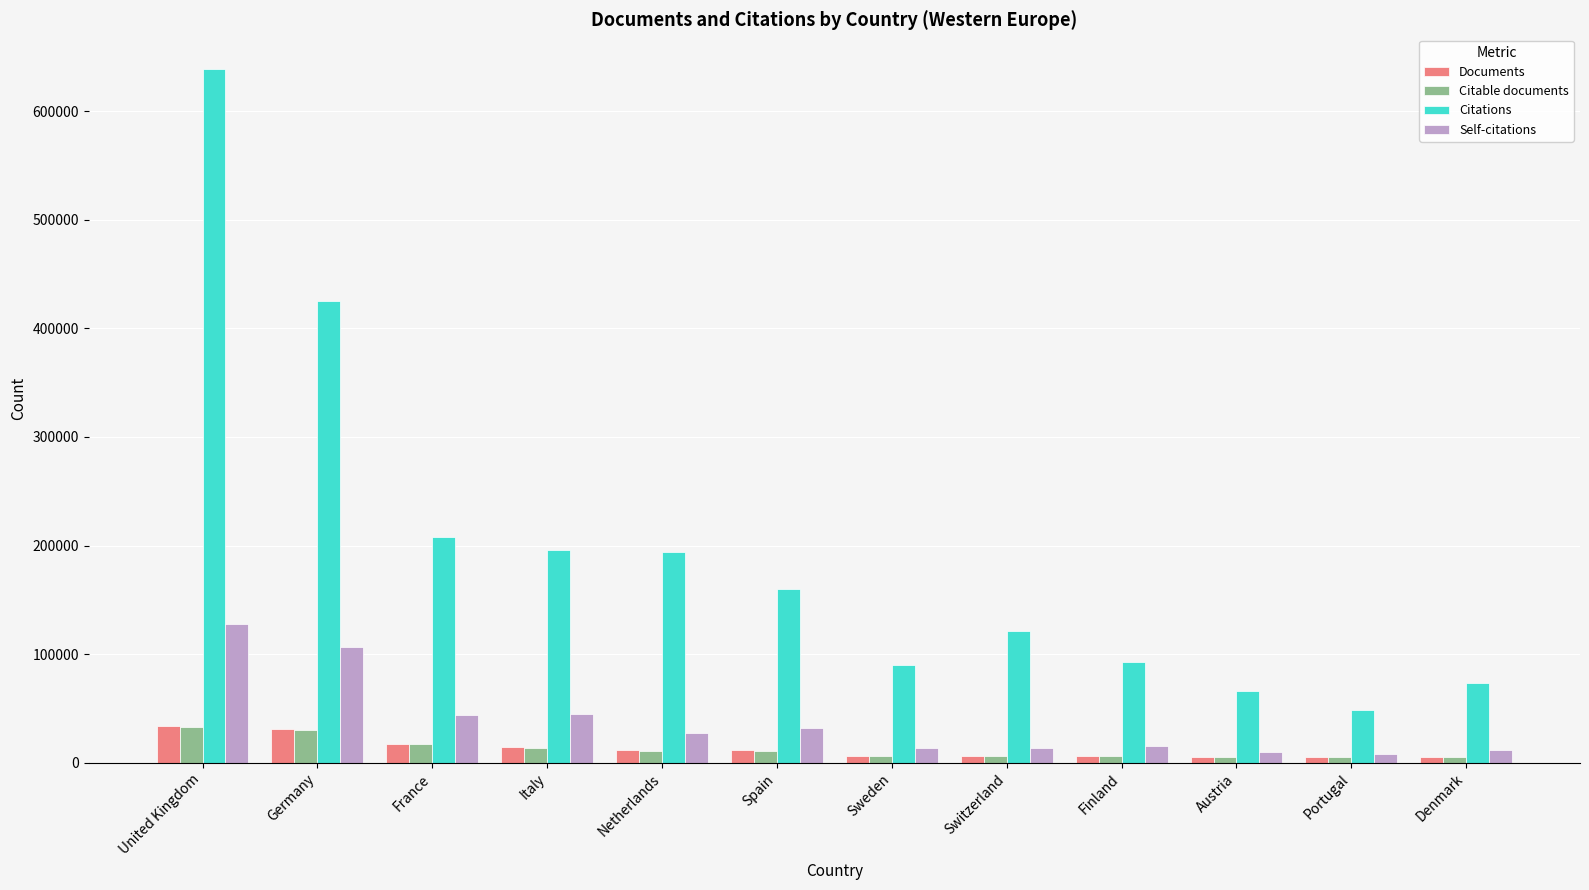

What is the value of the Self-citations bar at the 6th from the left?

32418